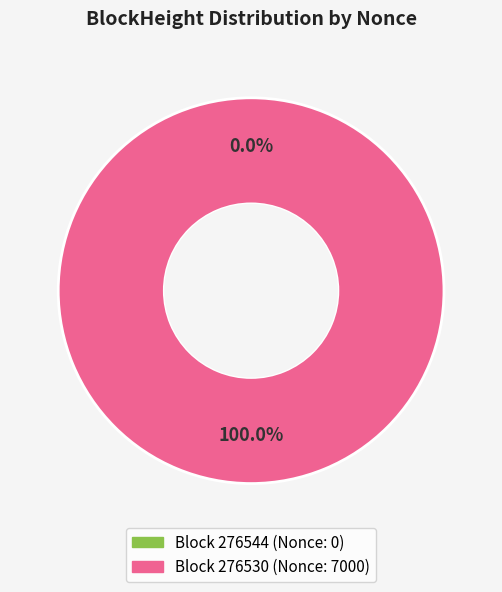

Which has a higher value, 276544 or 276530?

276530